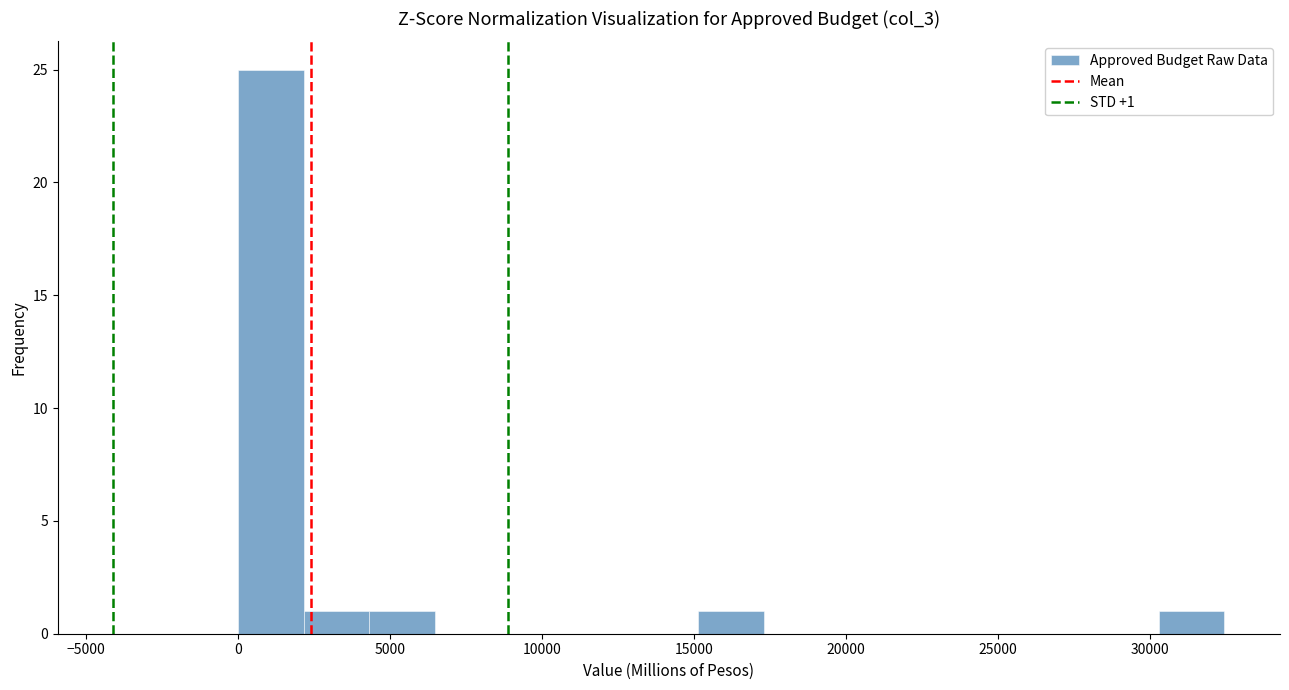

Which range on the x-axis has the tallest bar?

0 to 2000